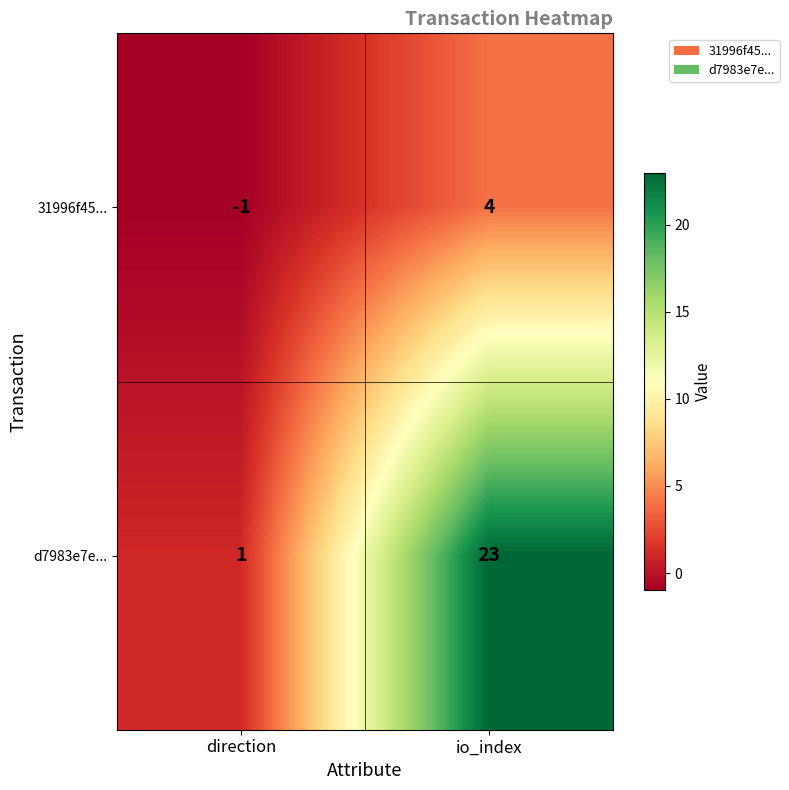

True or false: 31996f45... has a value of -1 at direction.

True